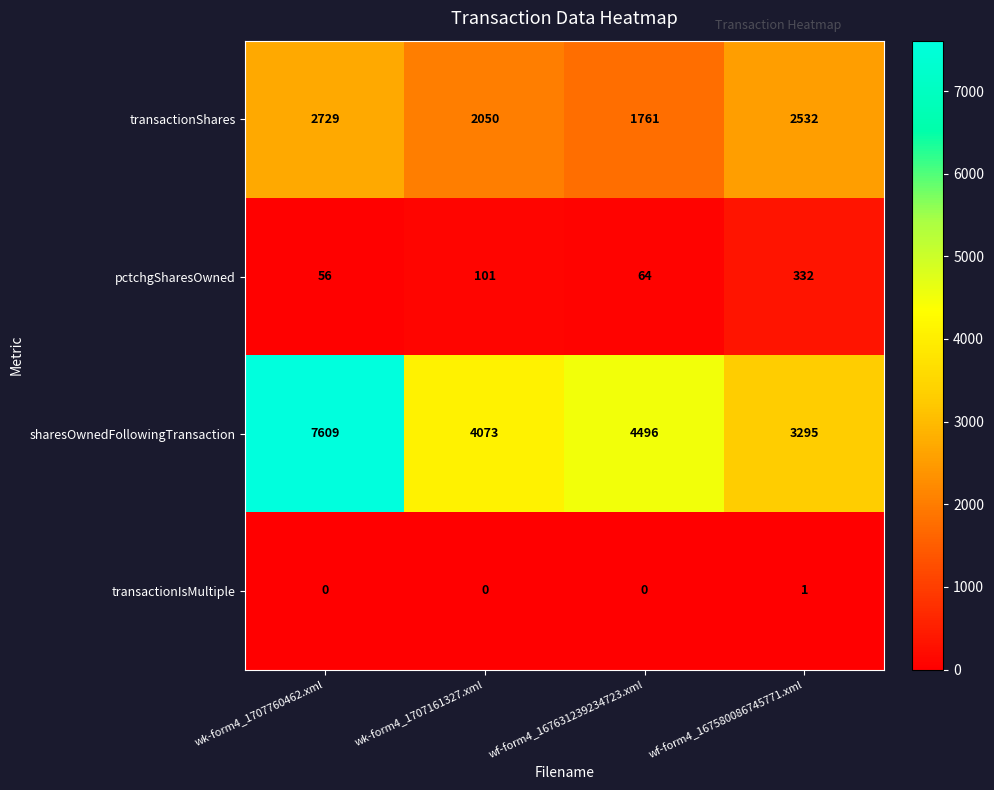

What is the difference between the transactionShares values at wk-form4_1707161327.xml and wk-form4_1707760462.xml?

679